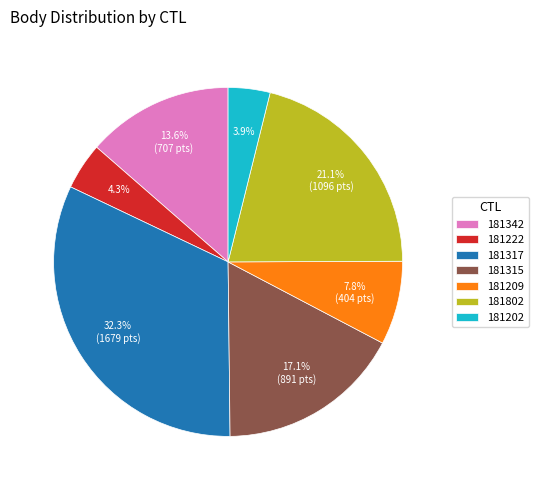

The 181202 slice represents 4% of the pie. True or false?

True